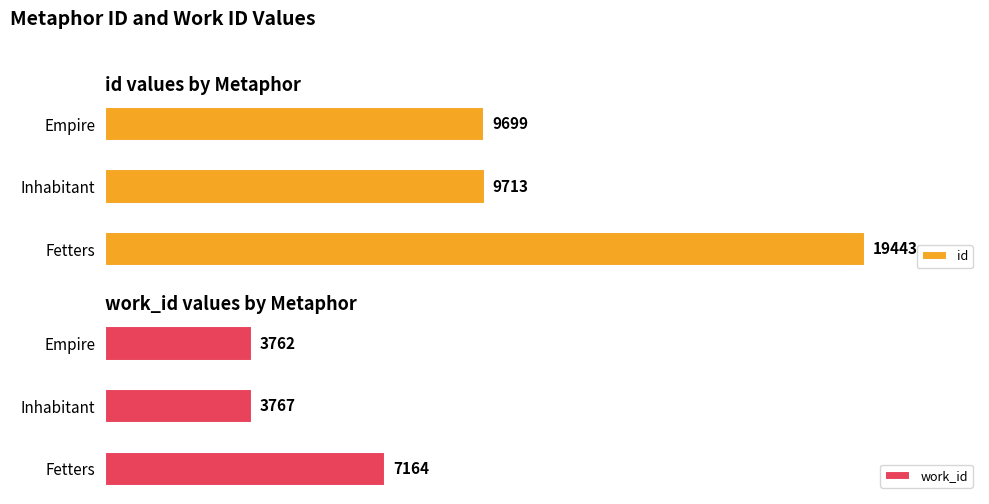

How many data points in work_id are above 3767?

1